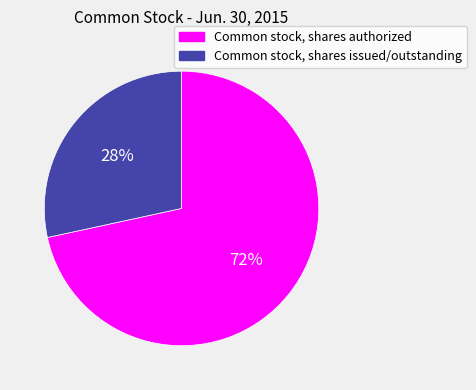

To the nearest percent, what is the average slice percentage?

50%